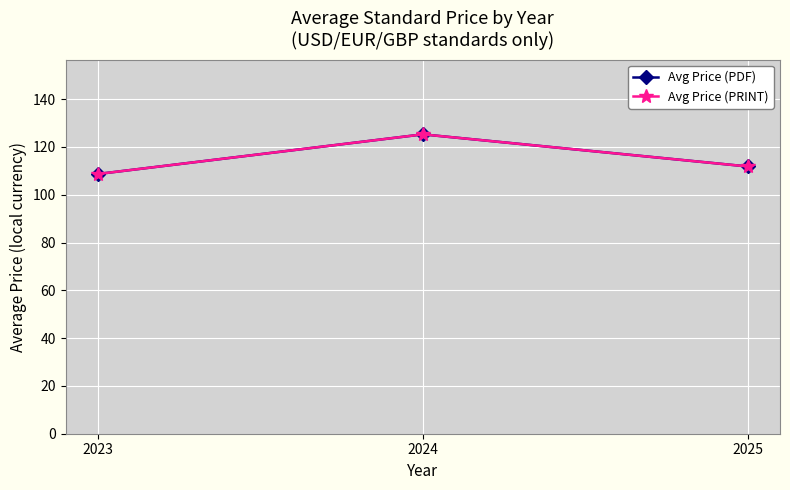

Is it true that Avg Price (PDF) equals 61.2 at 2024?

False